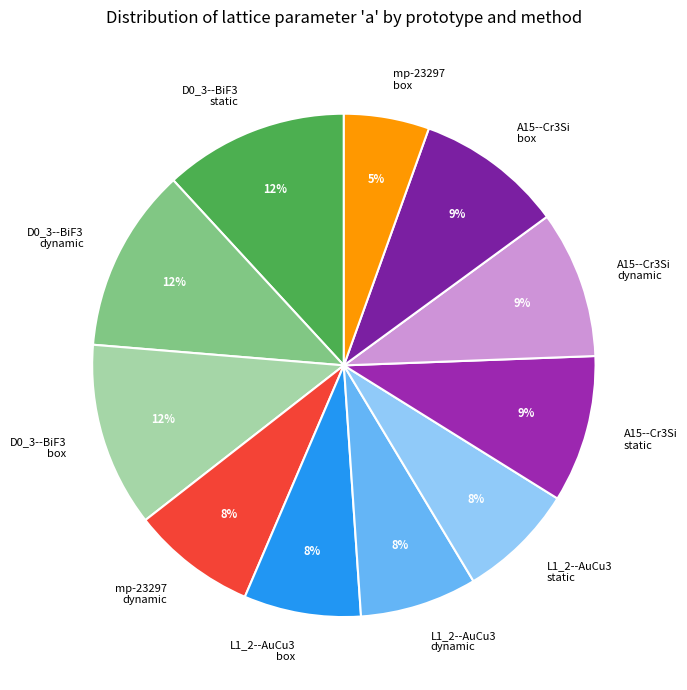

Combined, do L1_2--AuCu3 box and A15--Cr3Si dynamic account for over 50%?

No